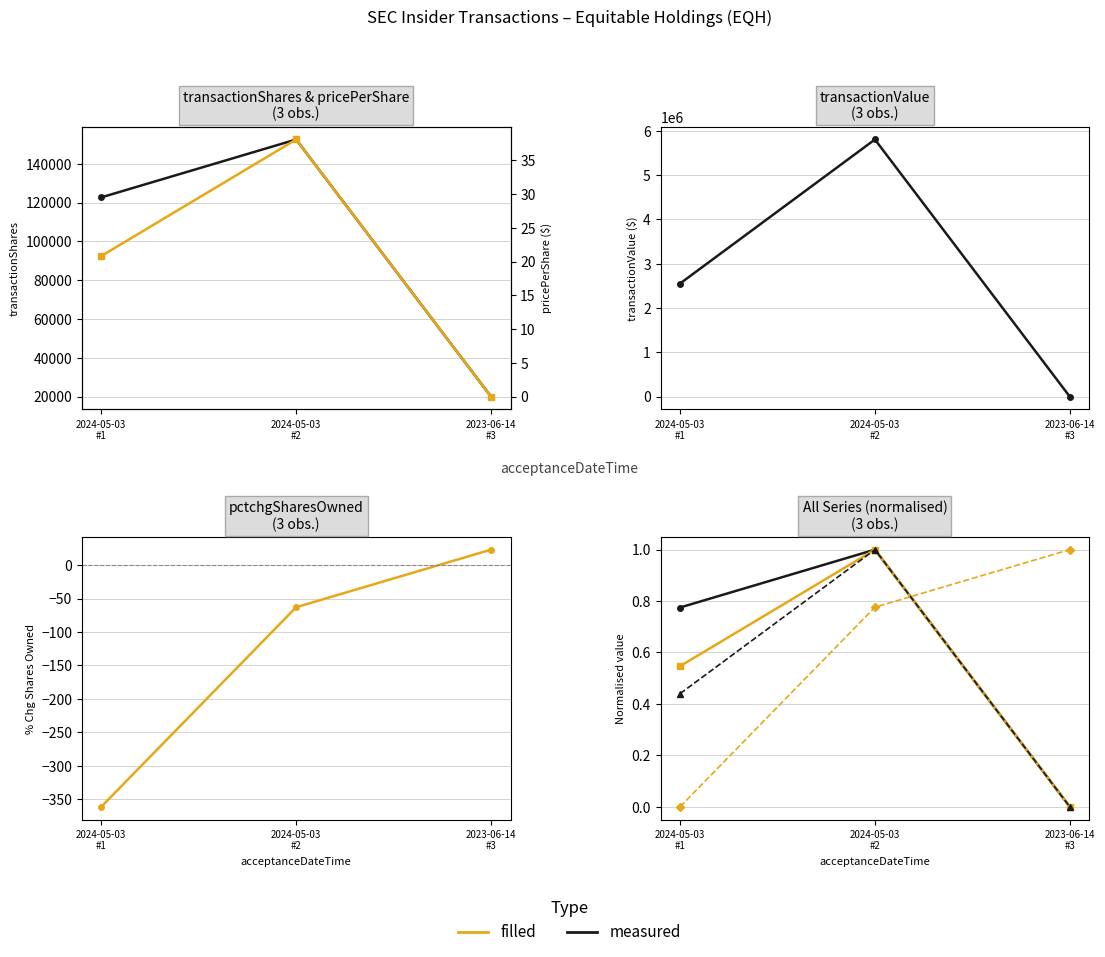

Which series has the widest spread of values?

pctchgSharesOwned